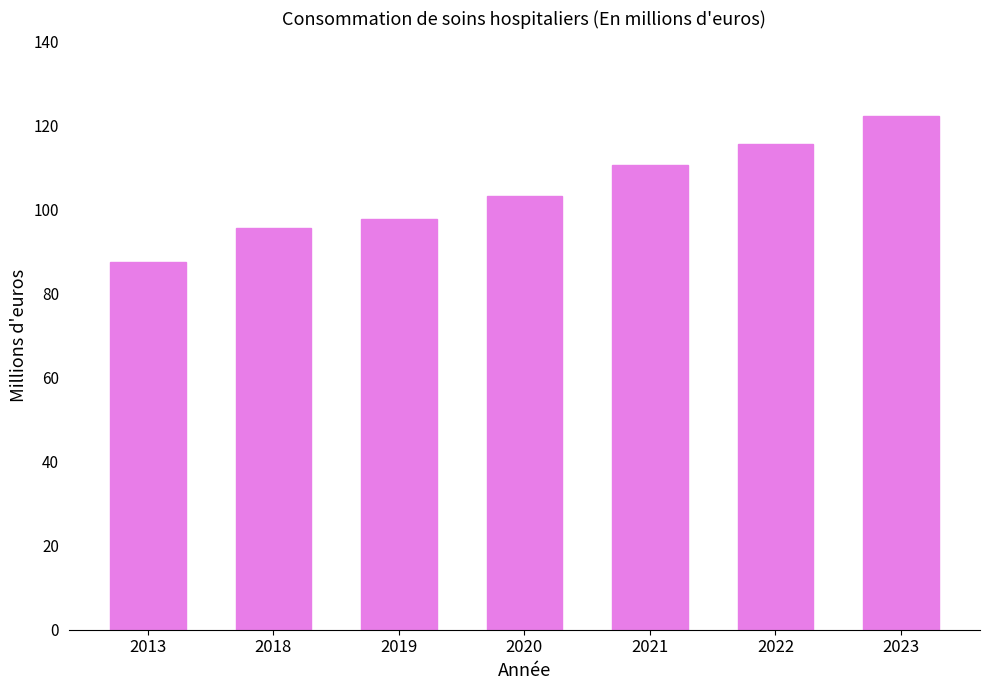

What is the change in value from 2022 to 2023?

+6.6